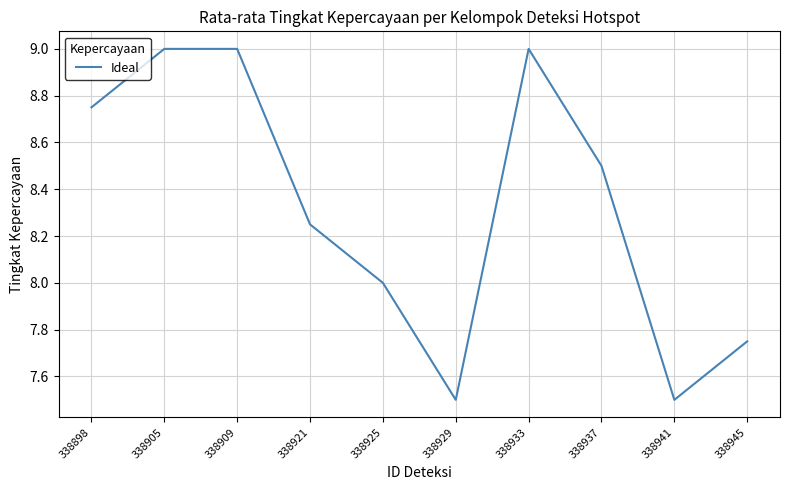

What is the greatest value displayed?

9.0